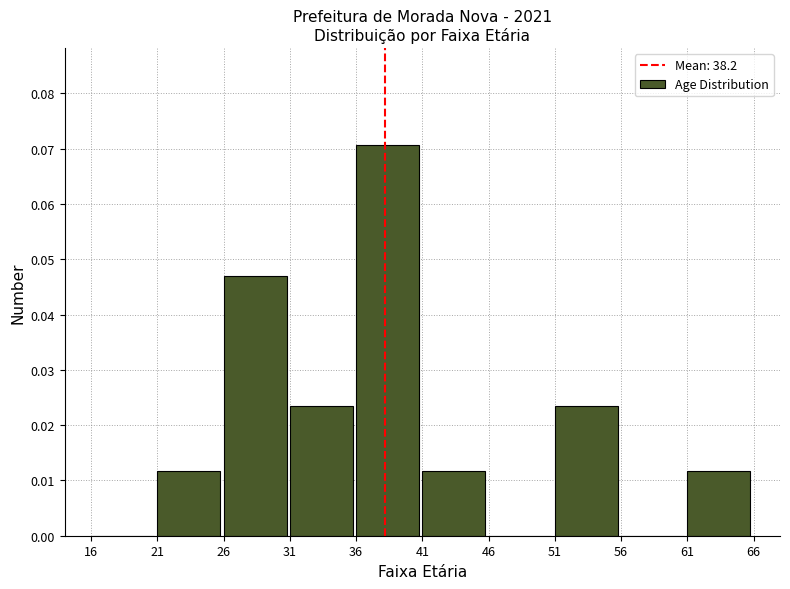

Between 26 and 31, which is larger?

26